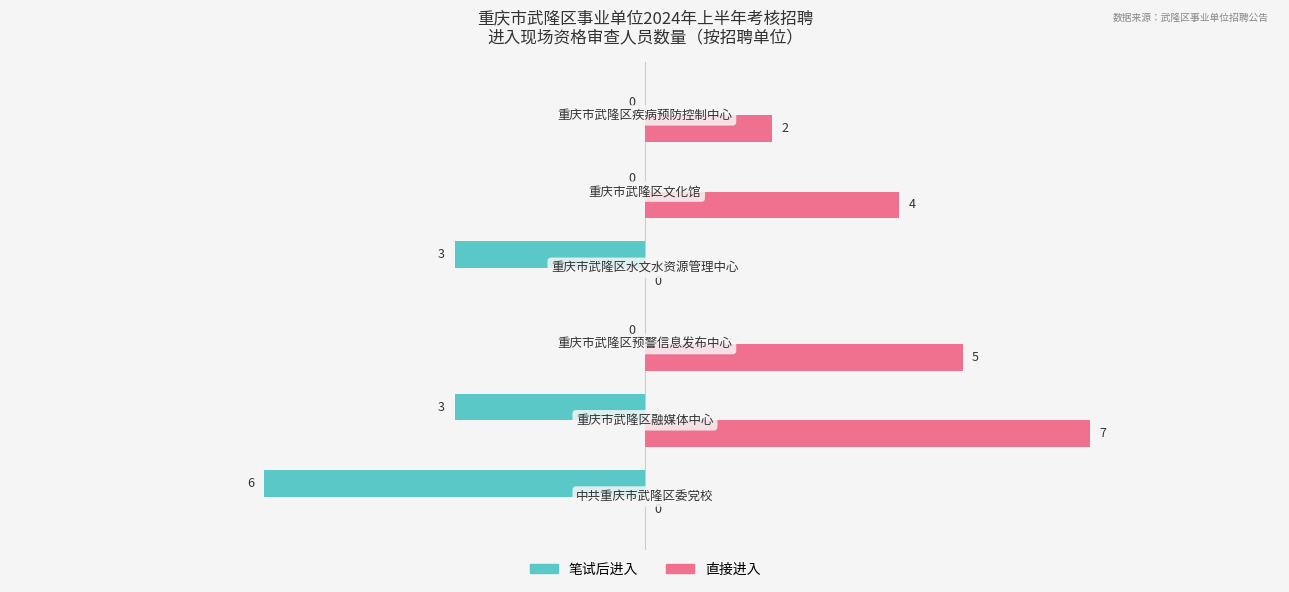

Which series has the largest range (max minus min)?

直接进入